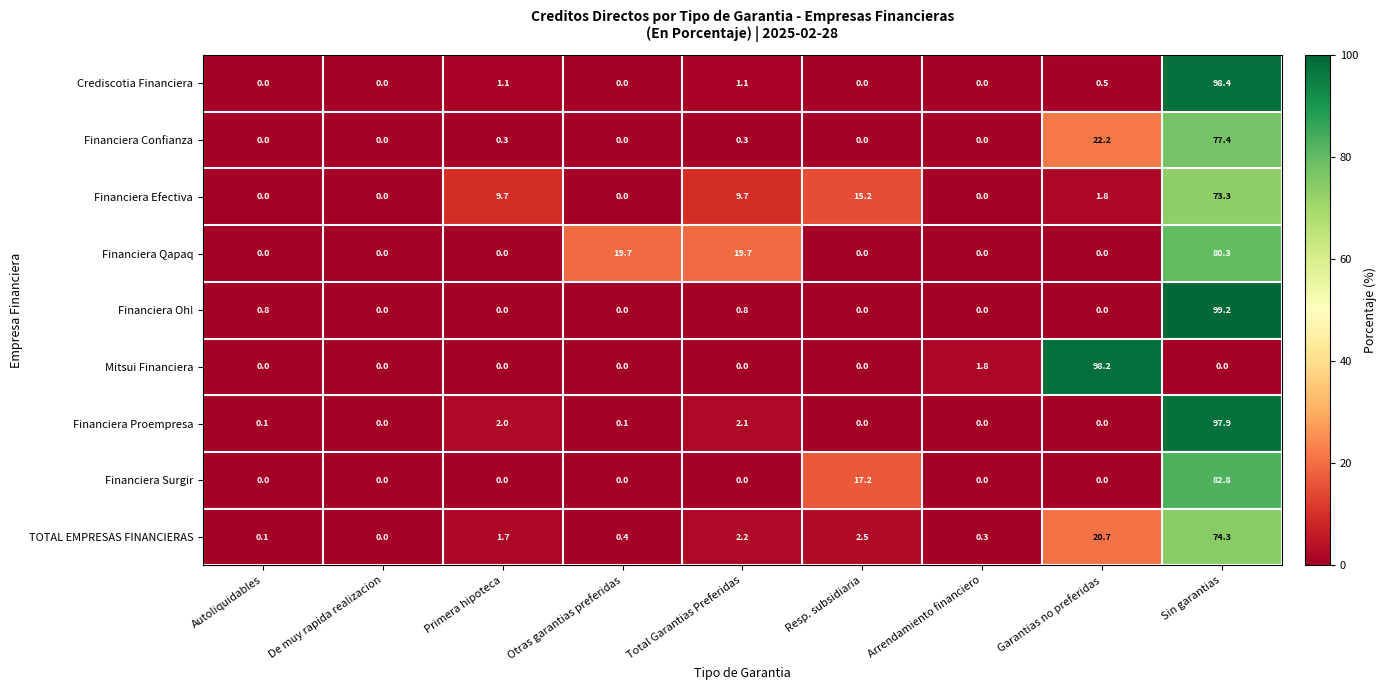

What is the sum of all Financiera Surgir values?

100.0